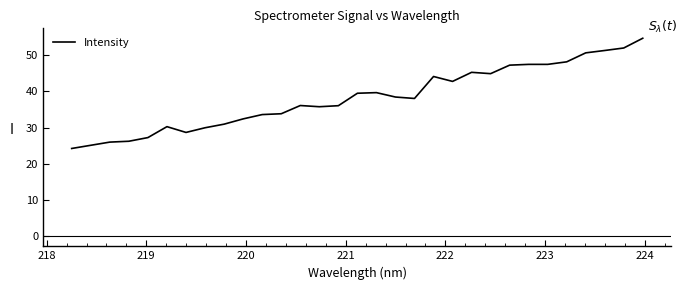

What is the difference between the maximum and minimum values?

30.4